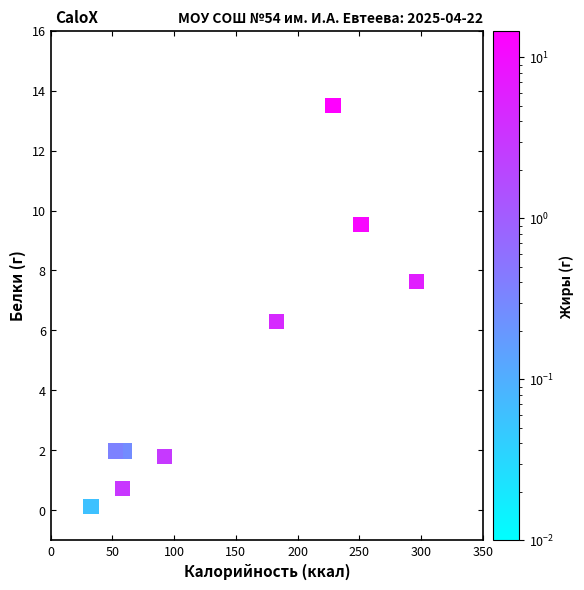

What Y value in the scatter plot is closest to 6?

6.3